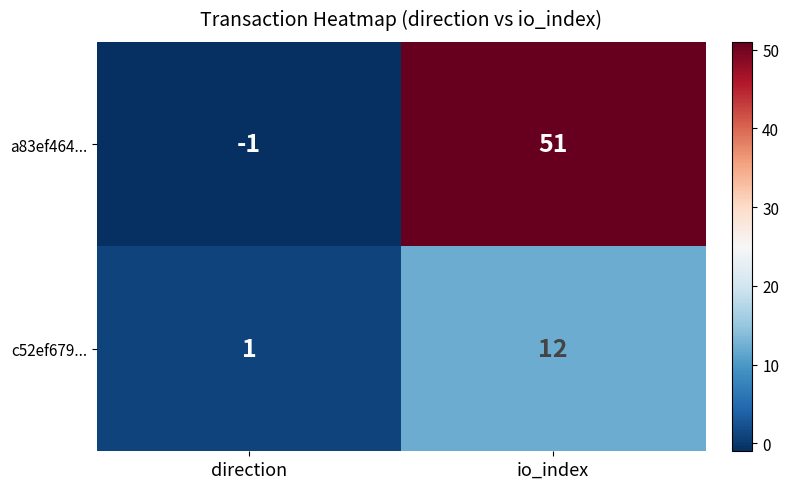

How many categories are shown in the chart?

2